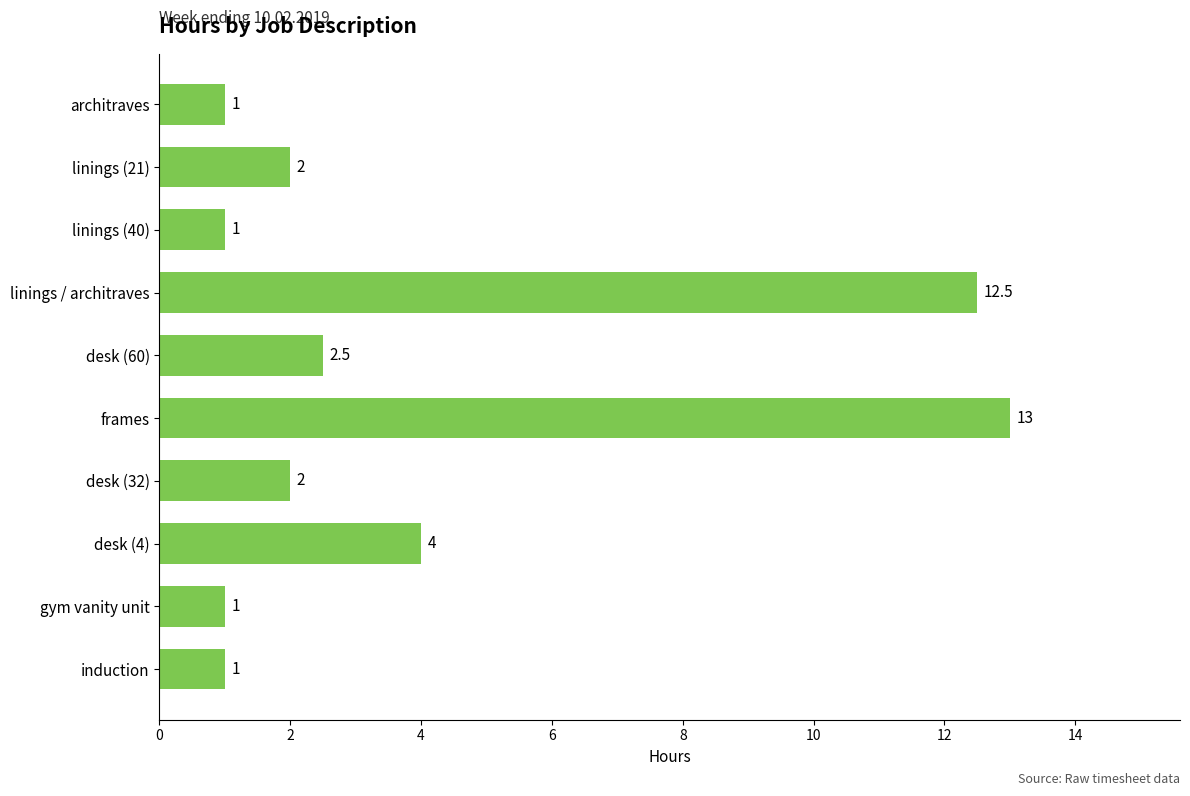

Reading bottom to top, list all the values displayed in this chart.

induction=1.0	gym vanity unit=1.0	desk (4)=4.0	desk (32)=2.0	frames=13.0	desk (60)=2.5	linings / architraves=12.5	linings (40)=1.0	linings (21)=2.0	architraves=1.0